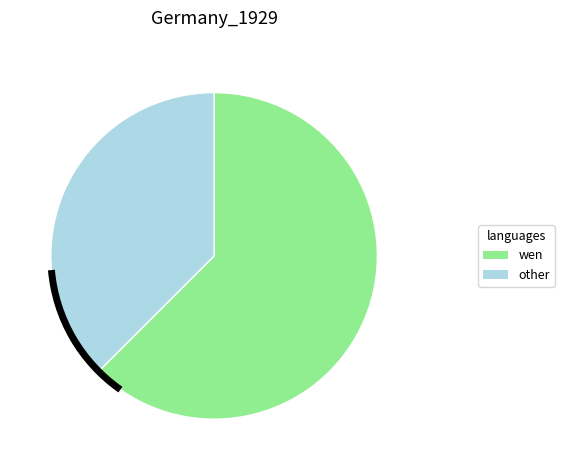

How many slices are in this pie chart?

2